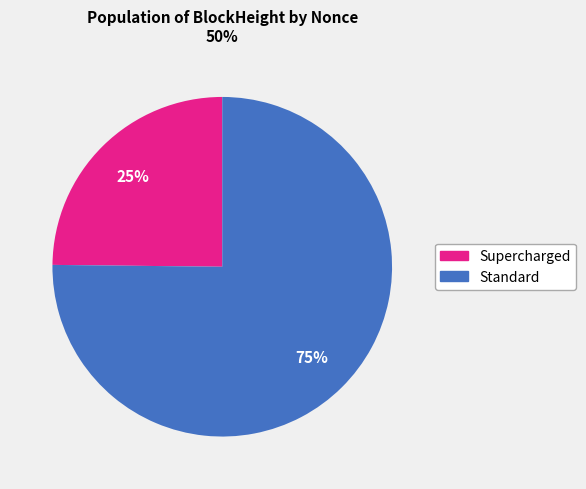

Is there any slice that represents more than half of the pie?

Yes